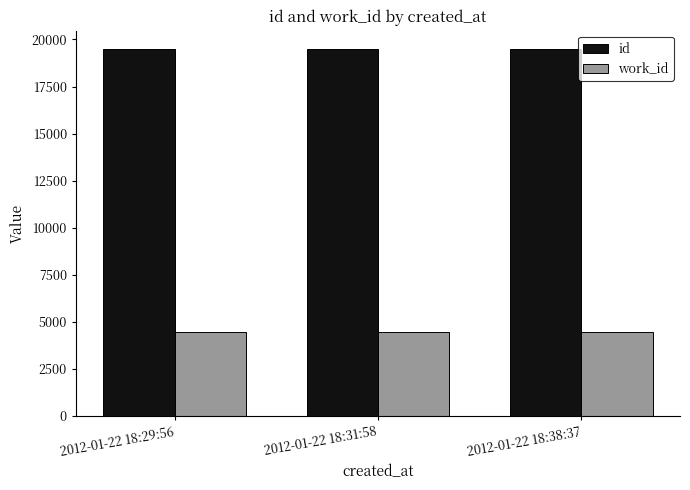

What is the value of the id bar at the 1st from the left?

19488